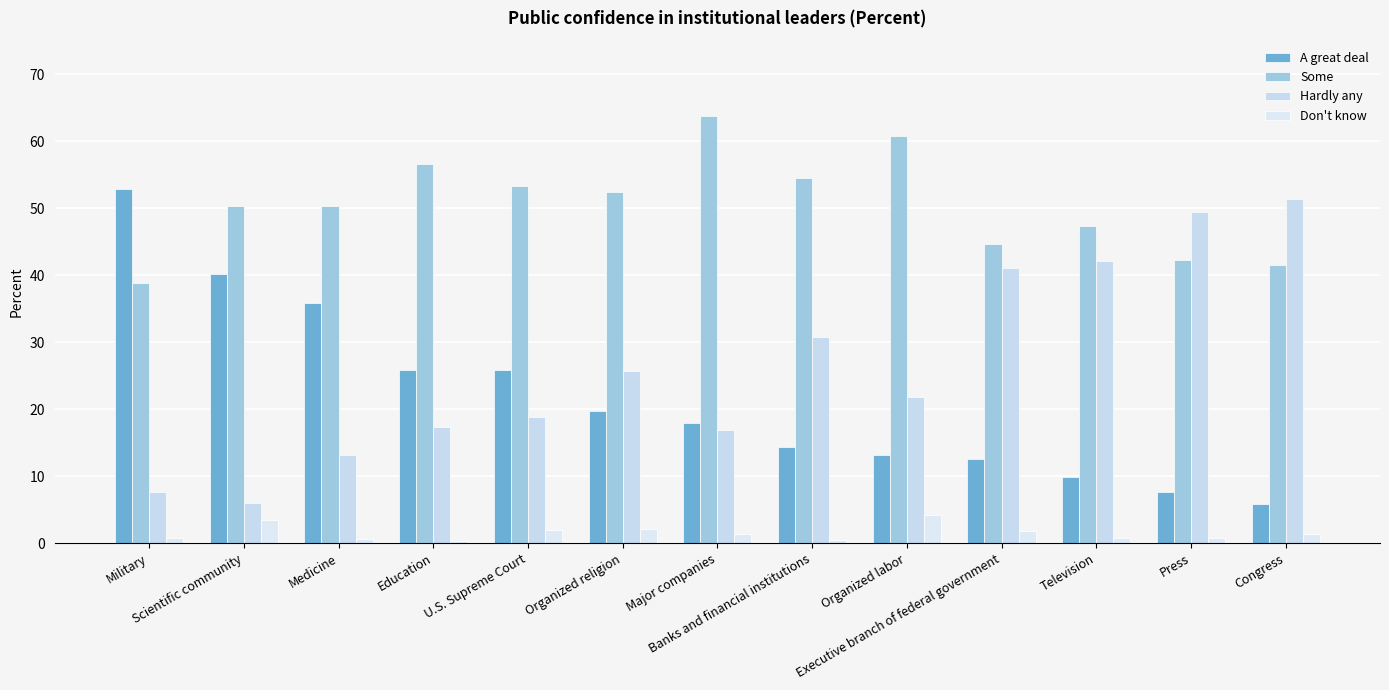

What is the label of the 1st bar from the right?

Congress